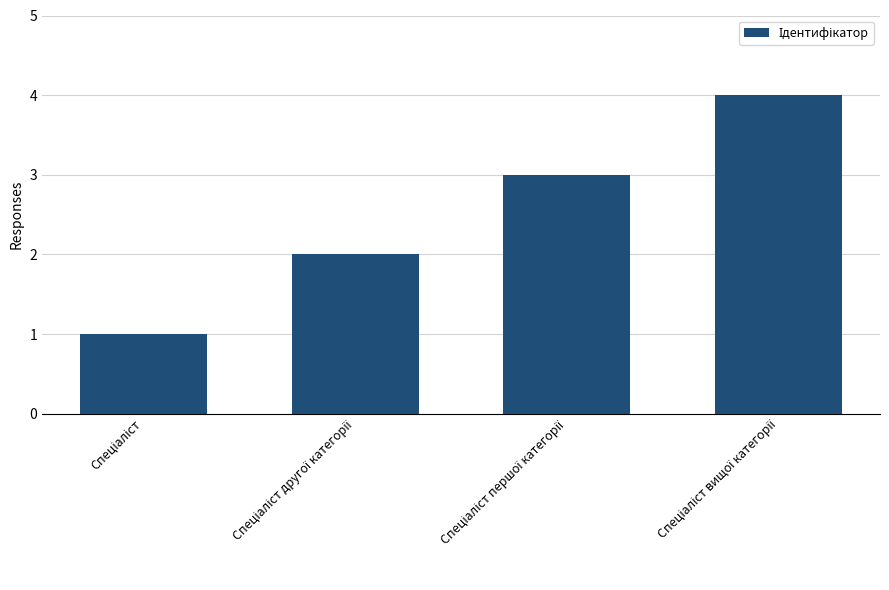

What is the greatest value displayed?

4